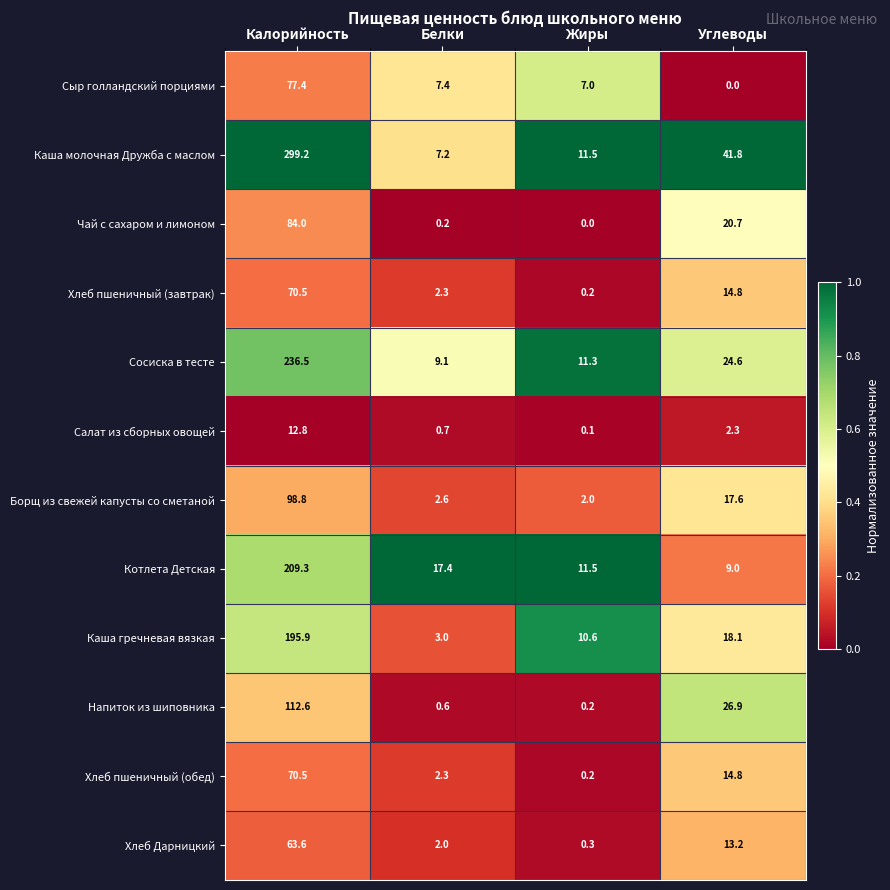

Rank the categories by Напиток из шиповника value from highest to lowest.

Калорийность, Углеводы, Белки, Жиры